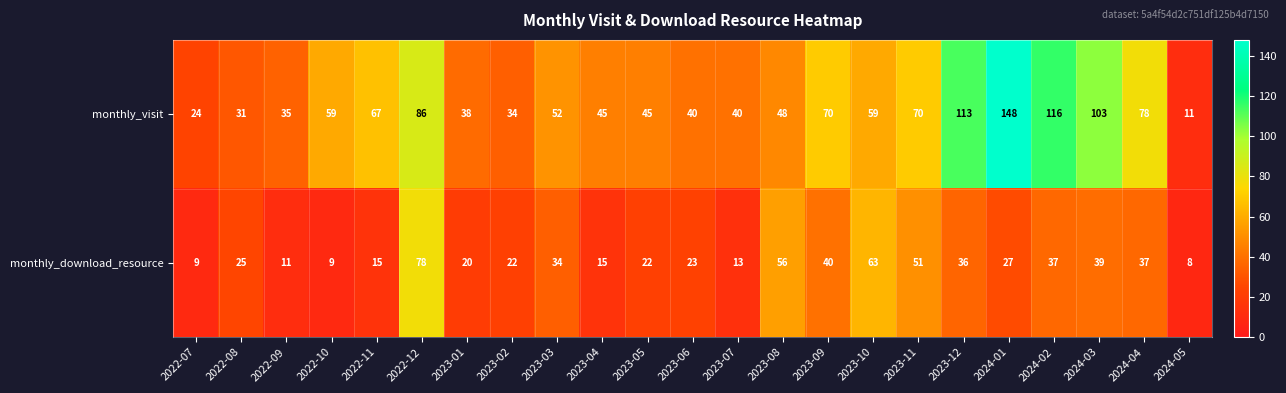

Read the monthly_download_resource value at 2023-02, to the nearest 5.

20